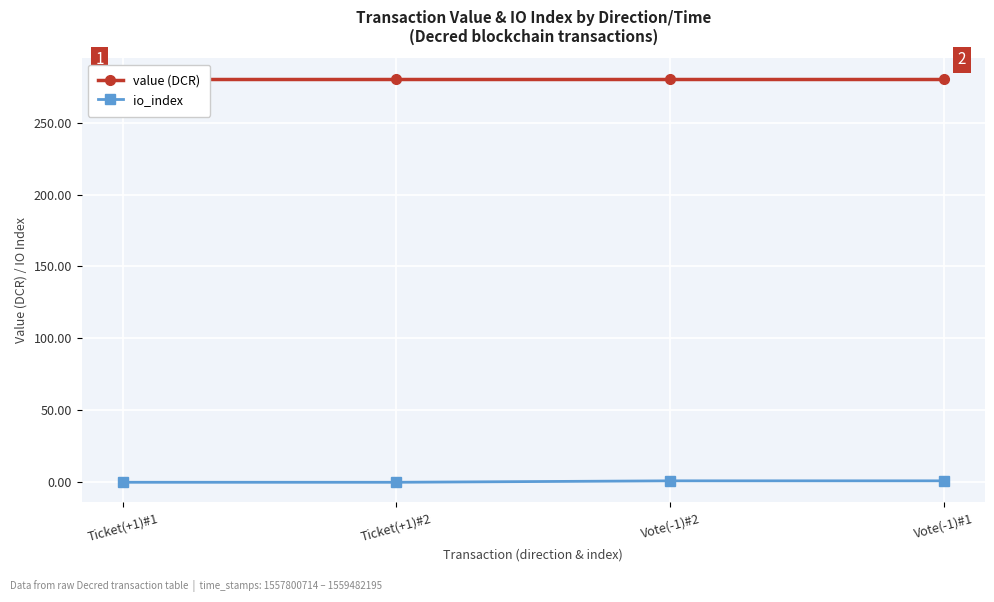

Count the number of categories in the chart.

4